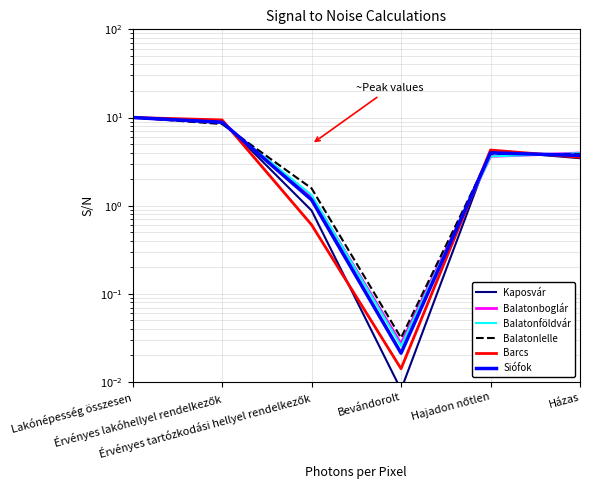

Is it true that Balatonlelle equals 10.0 at Lakónépesség összesen?

True